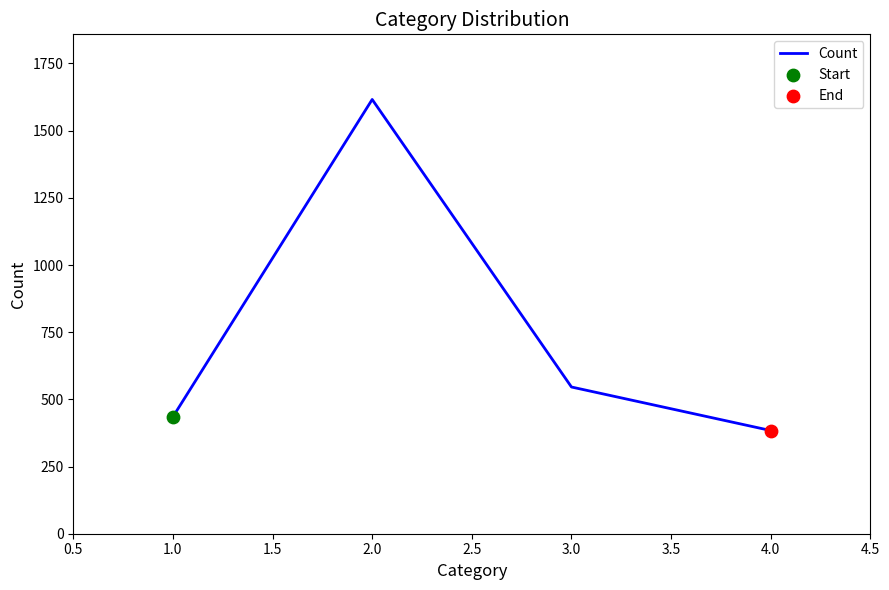

Which has a higher value, 3.0 or 2.0?

2.0